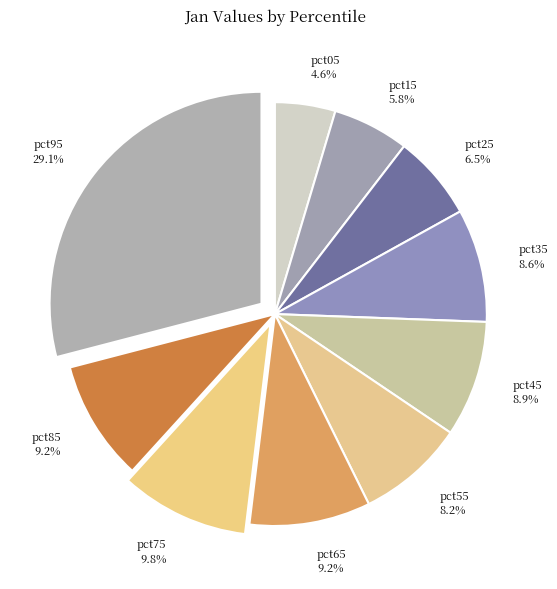

To the nearest percent, what percentage of the pie is pct15?

6%